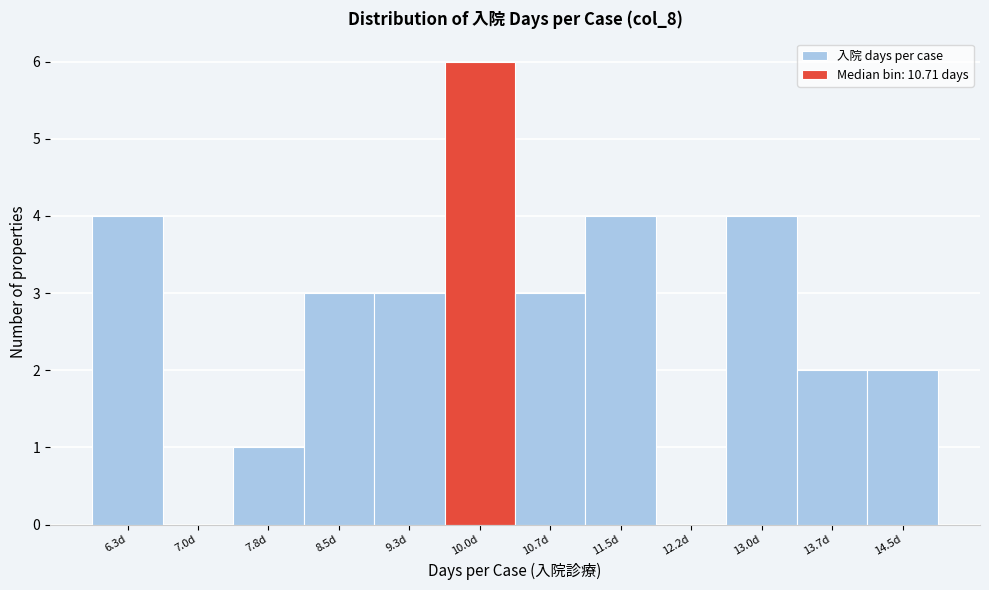

Reading left to right, extract all data points from this chart.

6.3d=4	7.0d=0	7.8d=1	8.5d=3	9.3d=3	10.0d=6	10.7d=3	11.5d=4	12.2d=0	13.0d=4	13.7d=2	14.5d=2